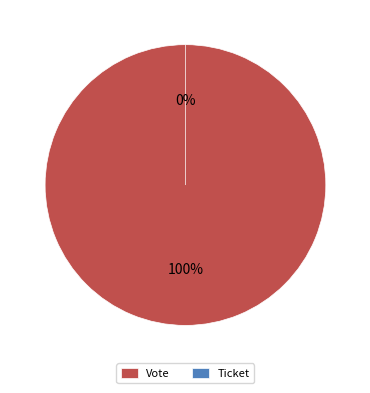

The Vote slice represents 86% of the pie. True or false?

False